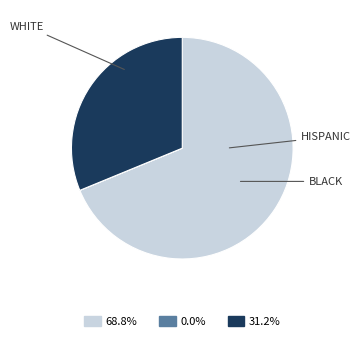

Is there a majority slice in this chart?

Yes